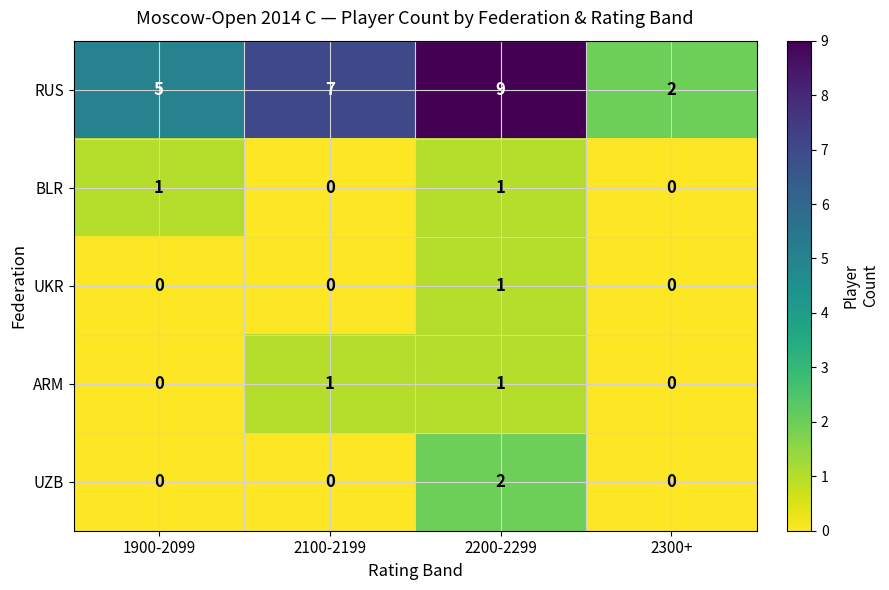

The UKR series shows 0 at 2200-2299. True or false?

False